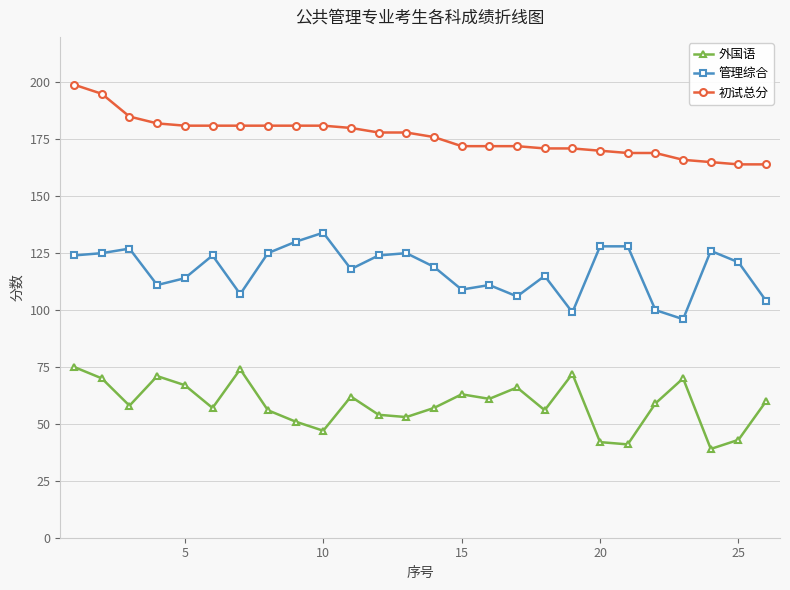

What is the value of the 初试总分 point at the 7th from the left?

181